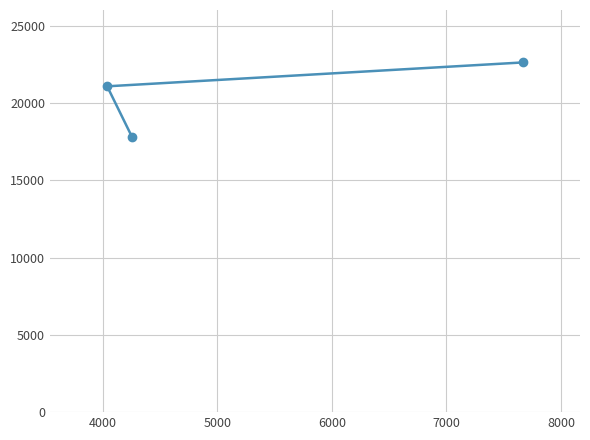

Reading right to left, extract all data points from this chart.

22641	17814	21096